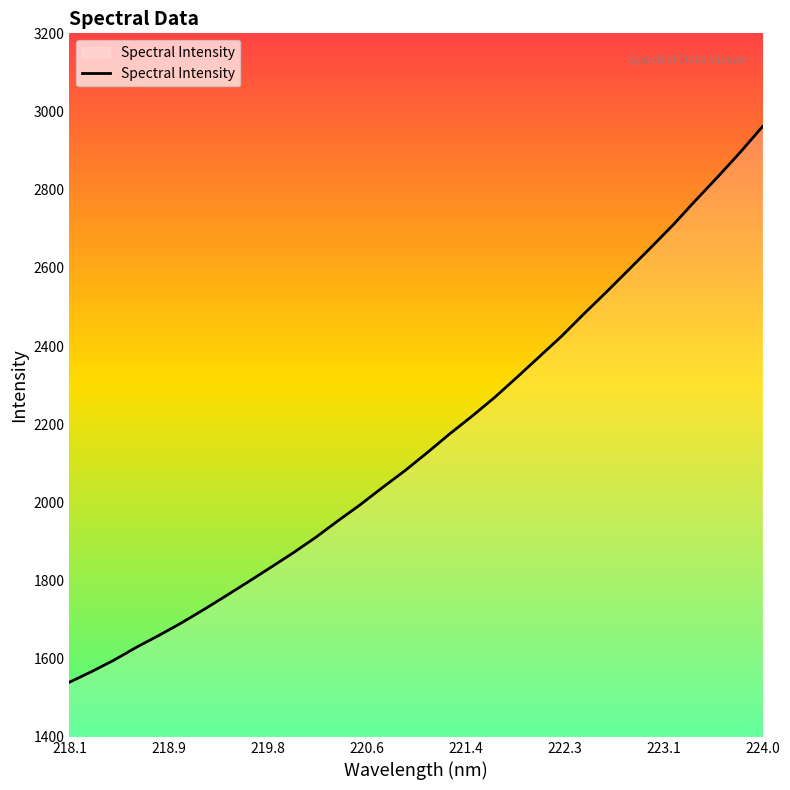

What is the difference between the maximum and minimum values?

1422.0